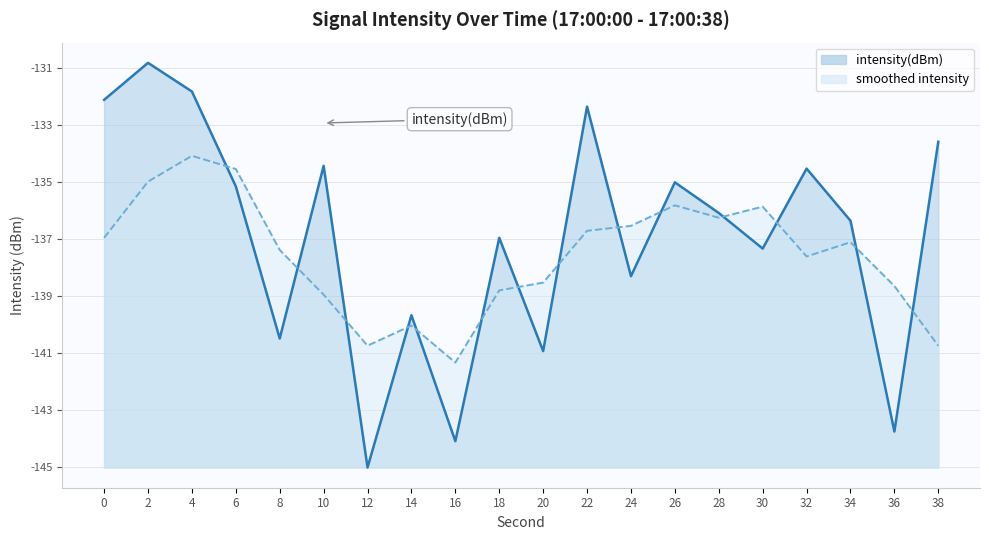

What is the difference between the maximum and minimum values?

14.2